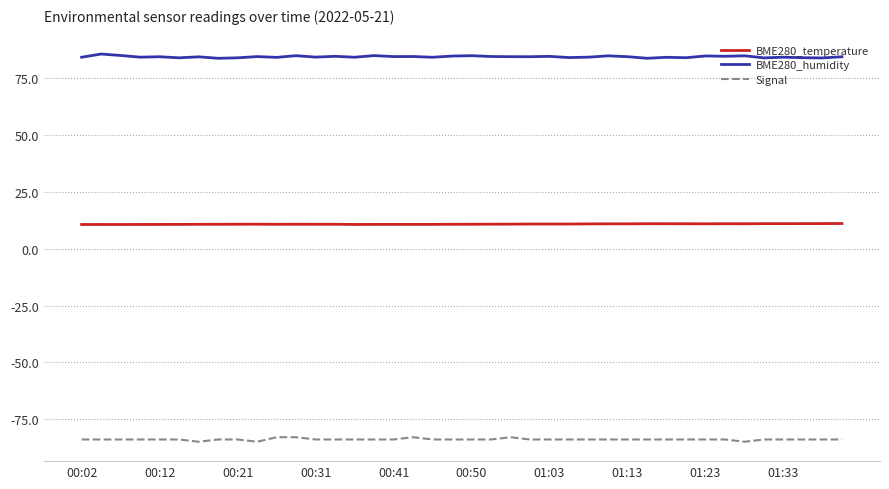

List the series in order of their overall mean, highest first.

BME280_humidity, BME280_temperature, Signal